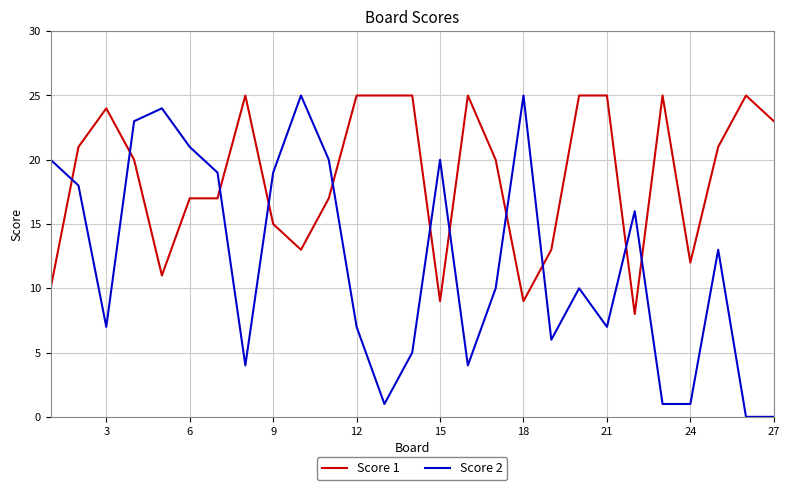

Which series has the largest total across all categories?

Score 1